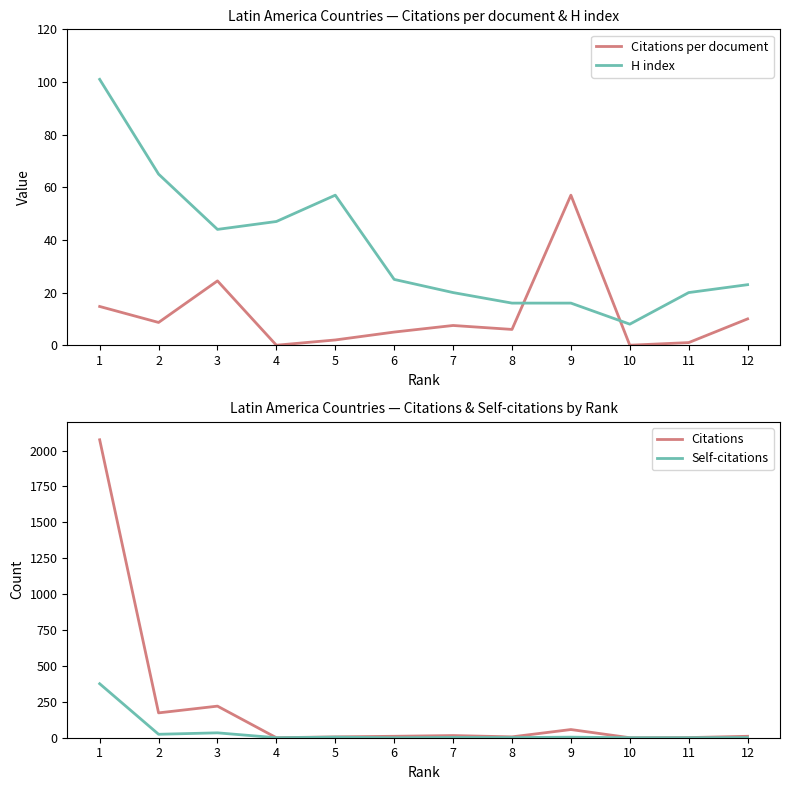

Does the chart display data point markers on the line(s)?

No